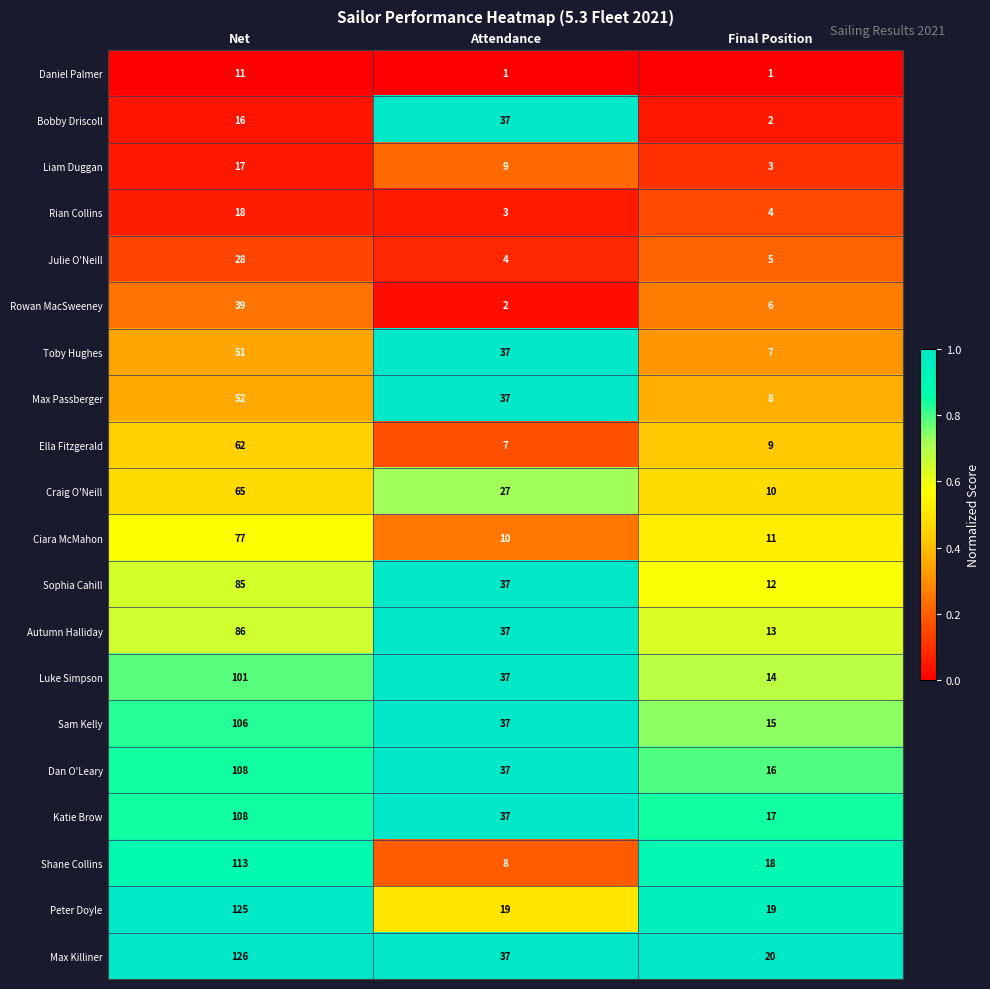

Is it true that Max Killiner equals 126 at Net?

True